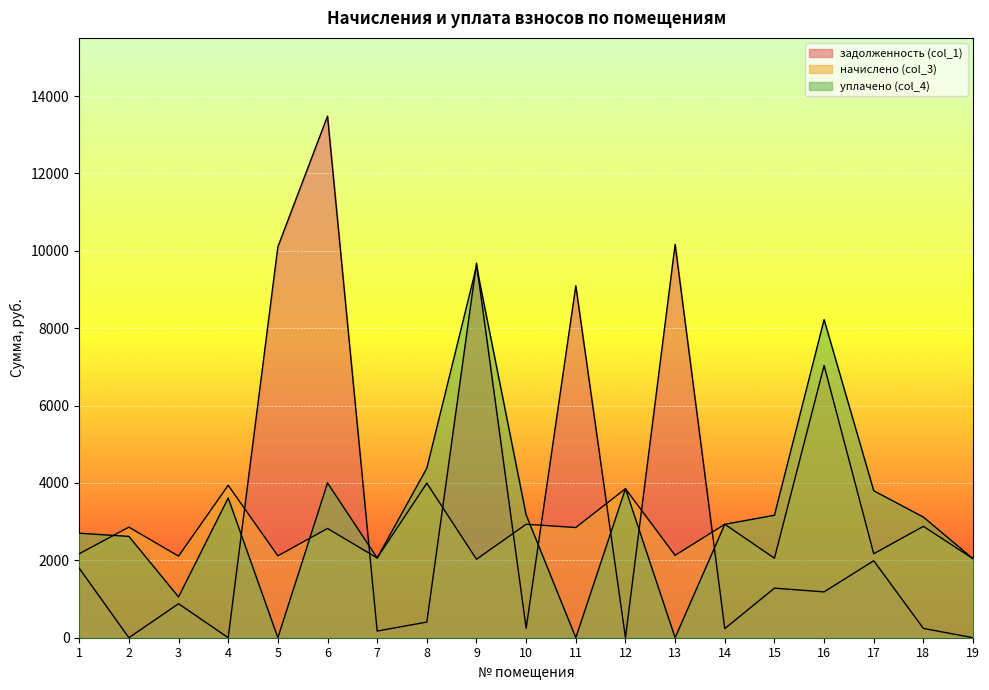

Between 2 and 18, which series saw the biggest shift?

уплачено (col_4)